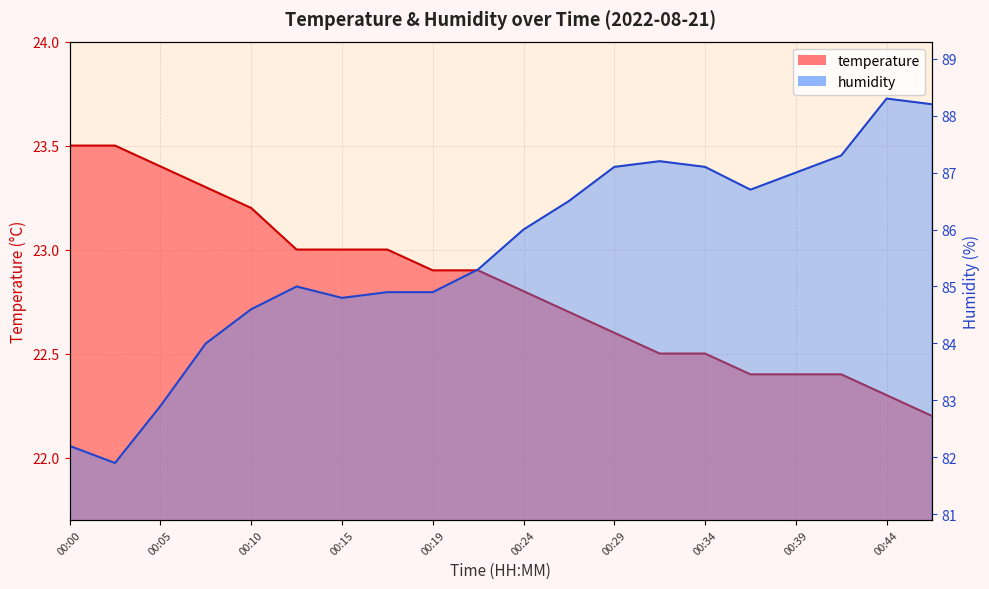

How many series are shown in this chart?

2